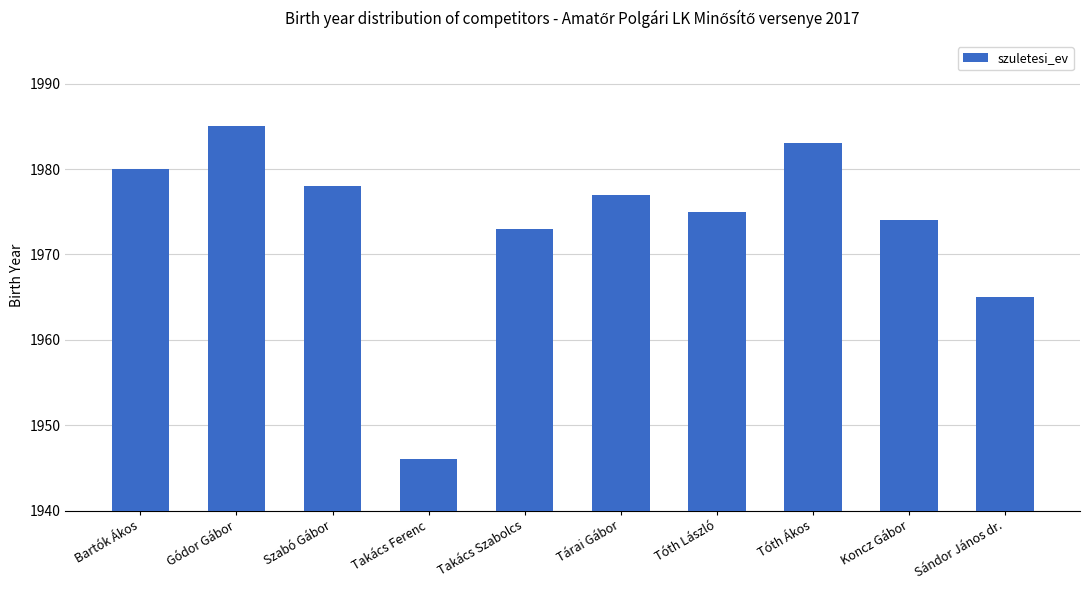

What value does the data have at Tóth László, to the nearest 10?

1980